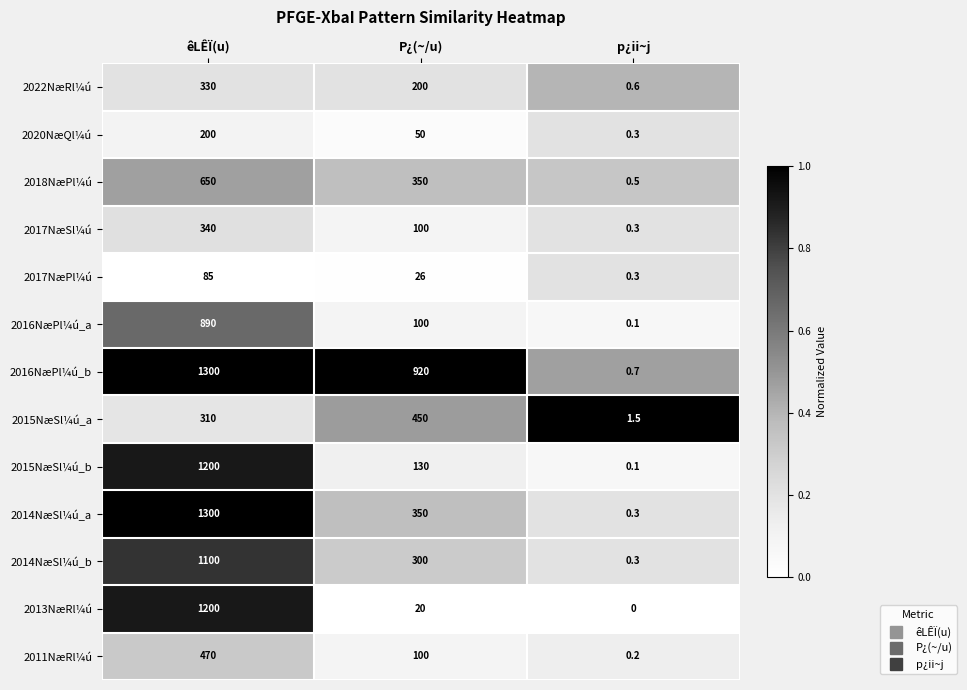

How many categories are shown in the chart?

3